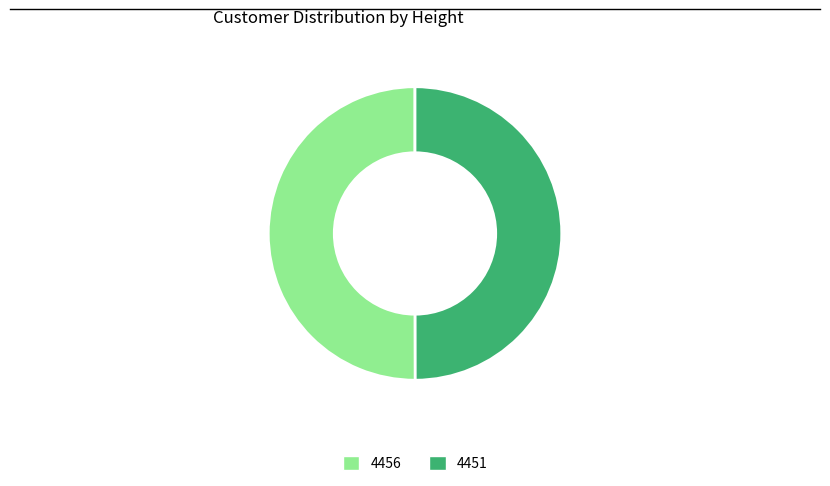

Approximately how many times larger is the value at 4451 compared to 4456?

1.0